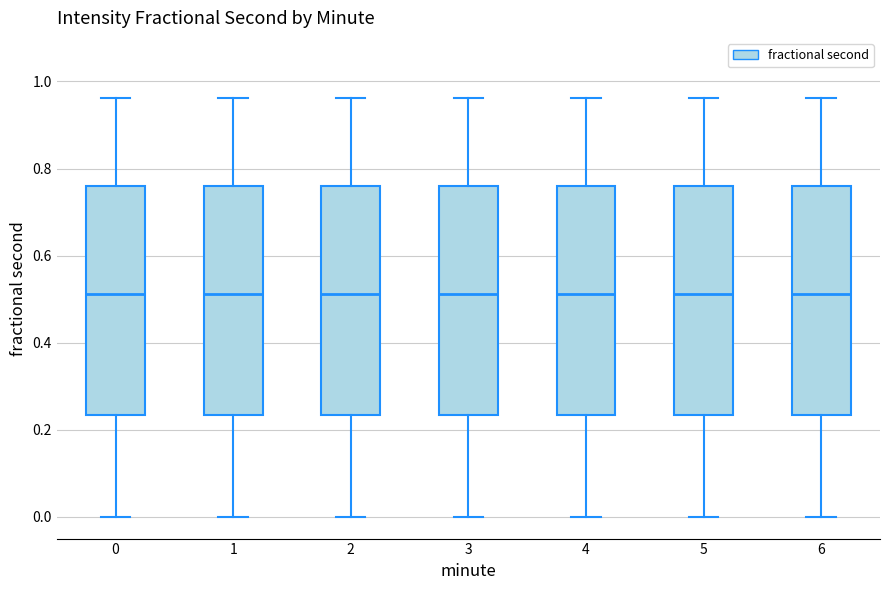

Reading left to right, transcribe this box plot: for each box, give where its median line is, the range the box spans, and where its two whiskers end, as read against the y-axis. The values are not printed on the chart, so give them approximately, as read against the axis.

0: median 0.52, box 0.24 to 0.76, whiskers 0.00 to 0.96
1: median 0.52, box 0.24 to 0.76, whiskers 0.00 to 0.96
2: median 0.52, box 0.24 to 0.76, whiskers 0.00 to 0.96
3: median 0.52, box 0.24 to 0.76, whiskers 0.00 to 0.96
4: median 0.52, box 0.24 to 0.76, whiskers 0.00 to 0.96
5: median 0.52, box 0.24 to 0.76, whiskers 0.00 to 0.96
6: median 0.52, box 0.24 to 0.76, whiskers 0.00 to 0.96